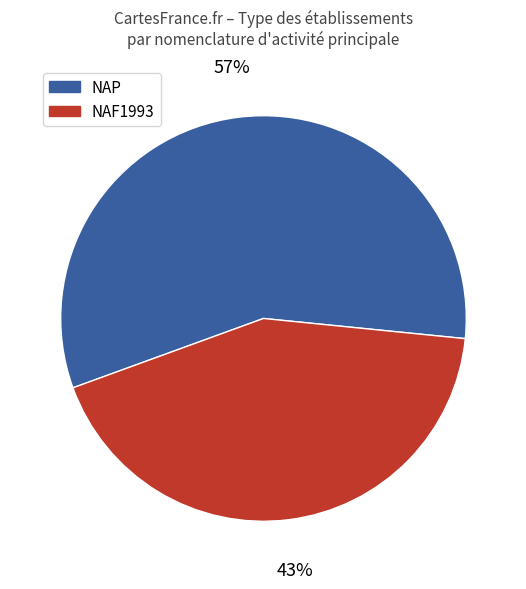

To the nearest percent, what is the difference between the largest and smallest slice percentages?

14%